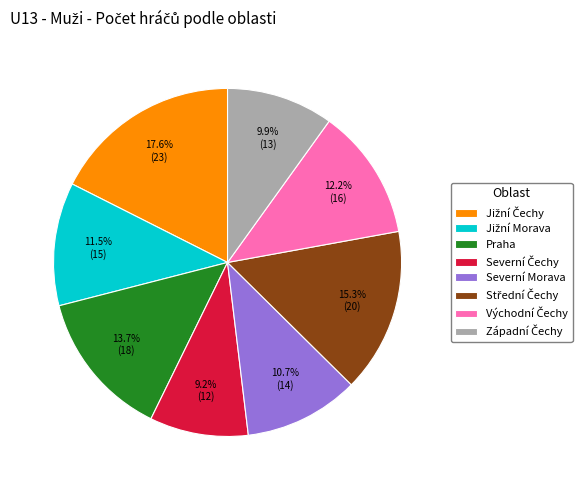

The Severní Morava slice represents 16% of the pie. True or false?

False